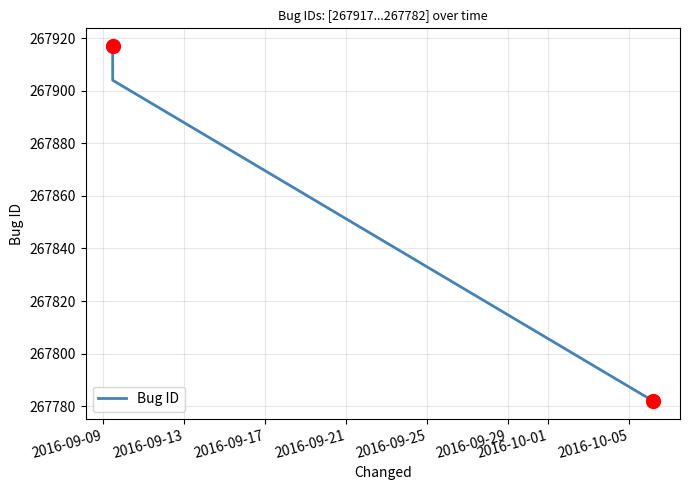

What is the minimum value shown in the chart?

267782